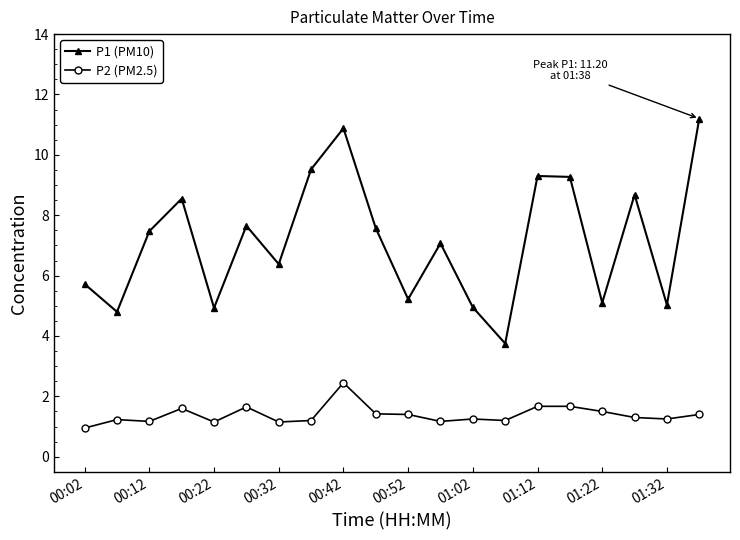

How many categories are shown in the chart?

20